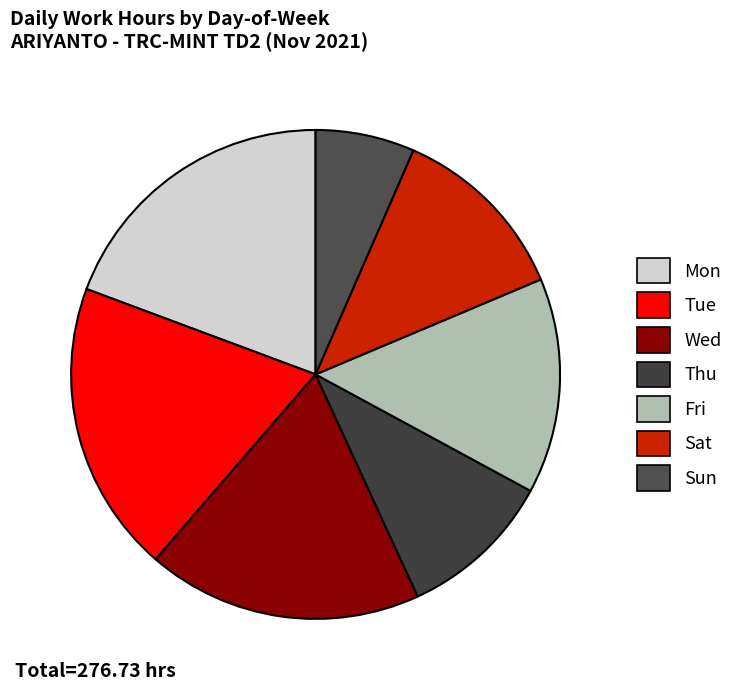

What is the smallest slice in the pie chart?

Sun